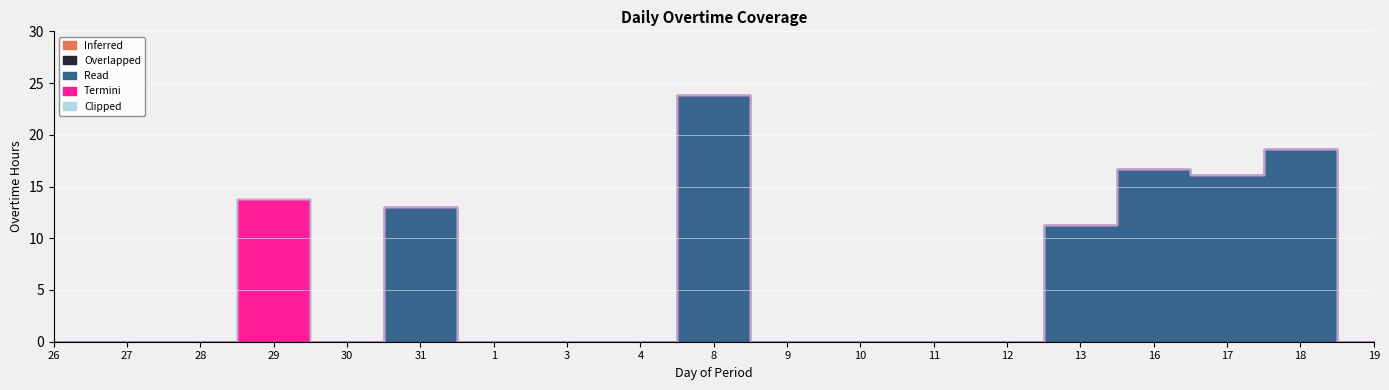

What position from the left is 13?

15